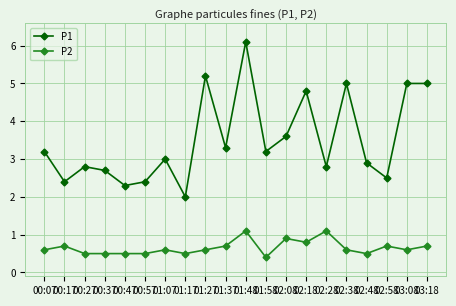

The P1 series shows 2.4 at 00:17. True or false?

True